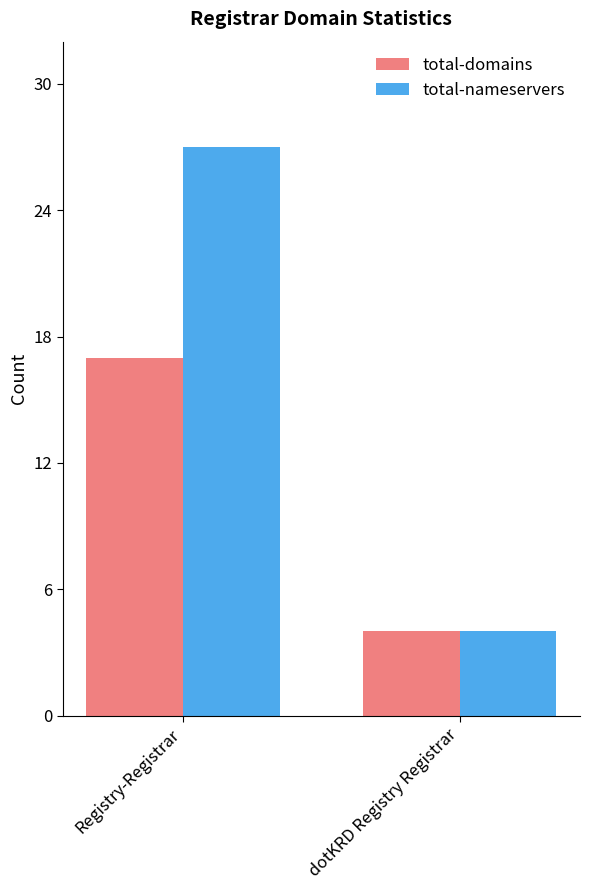

At which category is the sum across all series the highest?

Registry-Registrar